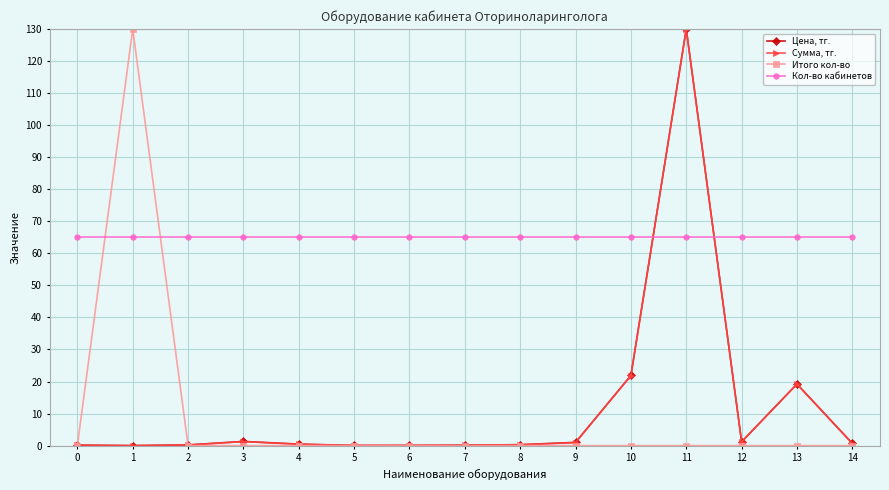

Is it true that Итого кол-во equals 66.8 at 10?

False